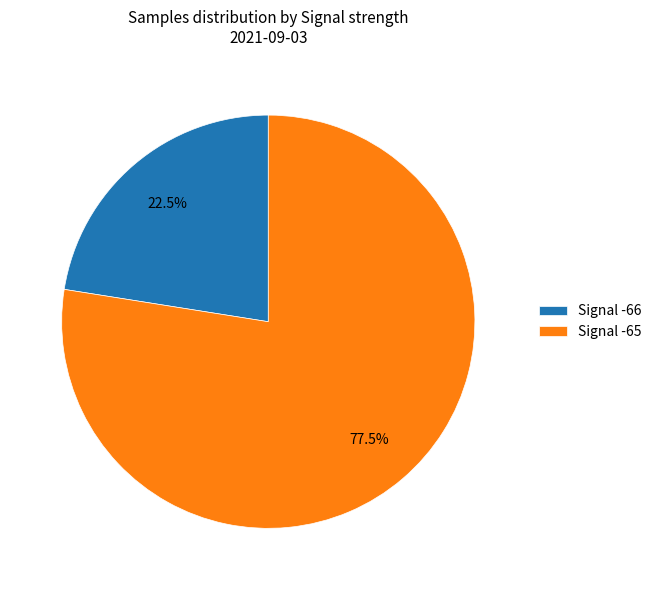

Do Signal -65 and Signal -66 together represent more than half of the pie?

Yes